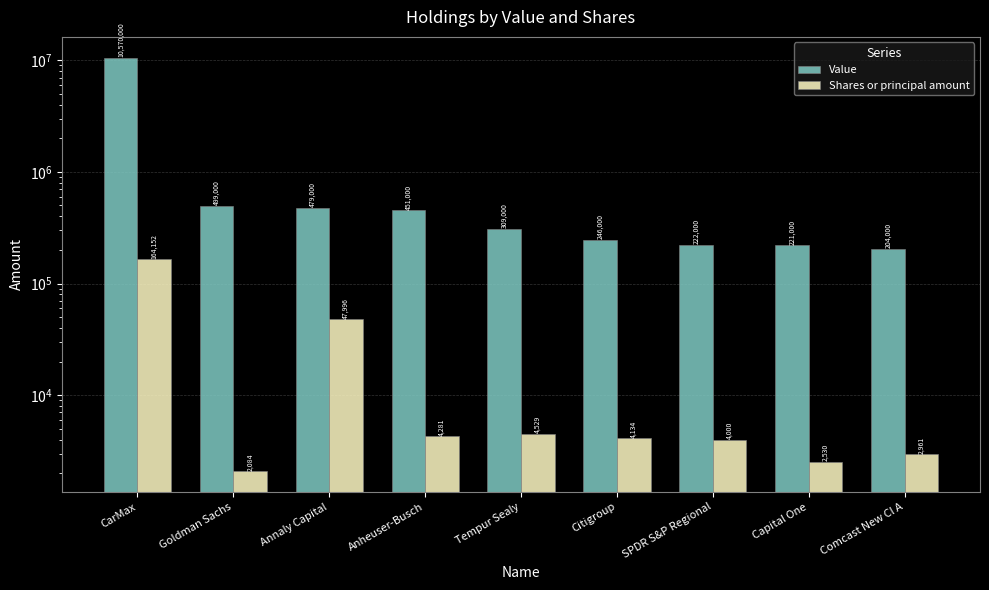

What are all the series names shown in the legend?

Value, Shares or principal amount